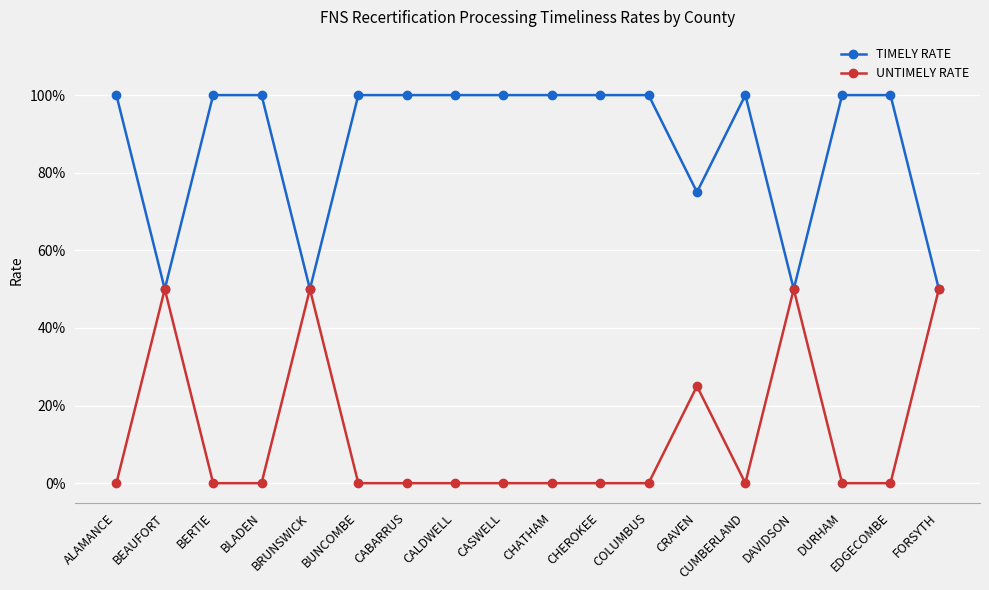

True or false: TIMELY RATE and UNTIMELY RATE intersect in this chart.

False